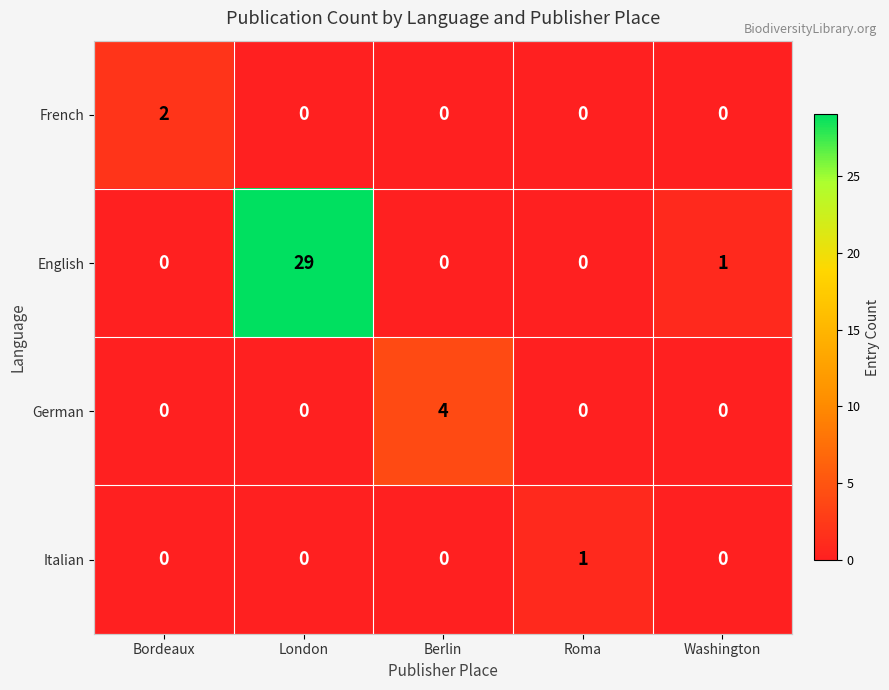

At which category is the sum across all series the highest?

London